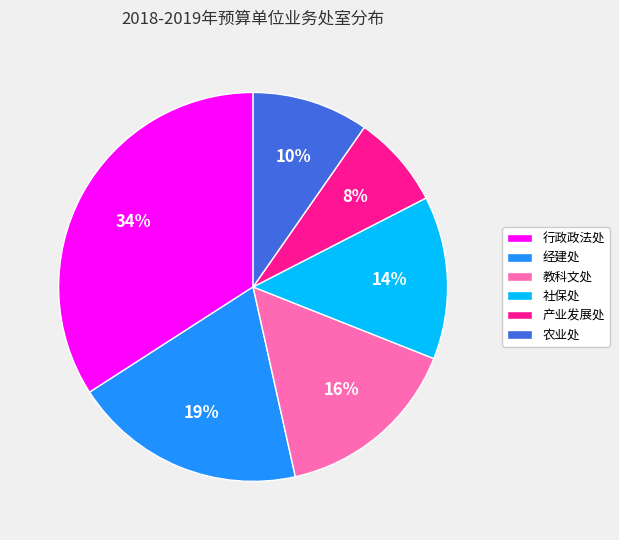

Rank the categories by value from lowest to highest.

产业发展处, 农业处, 社保处, 教科文处, 经建处, 行政政法处